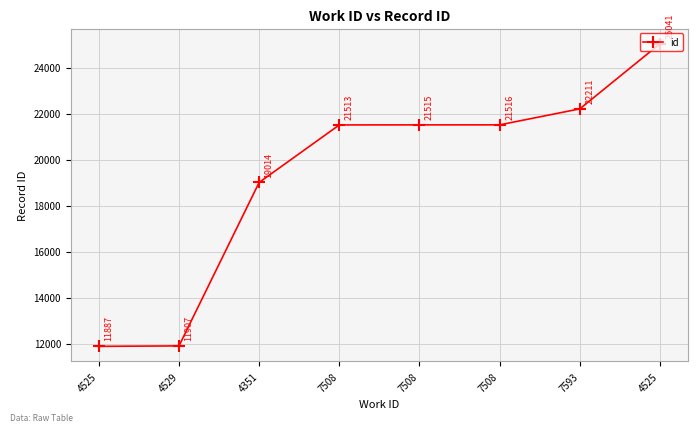

What is the value of the 8th point from the left?

11887